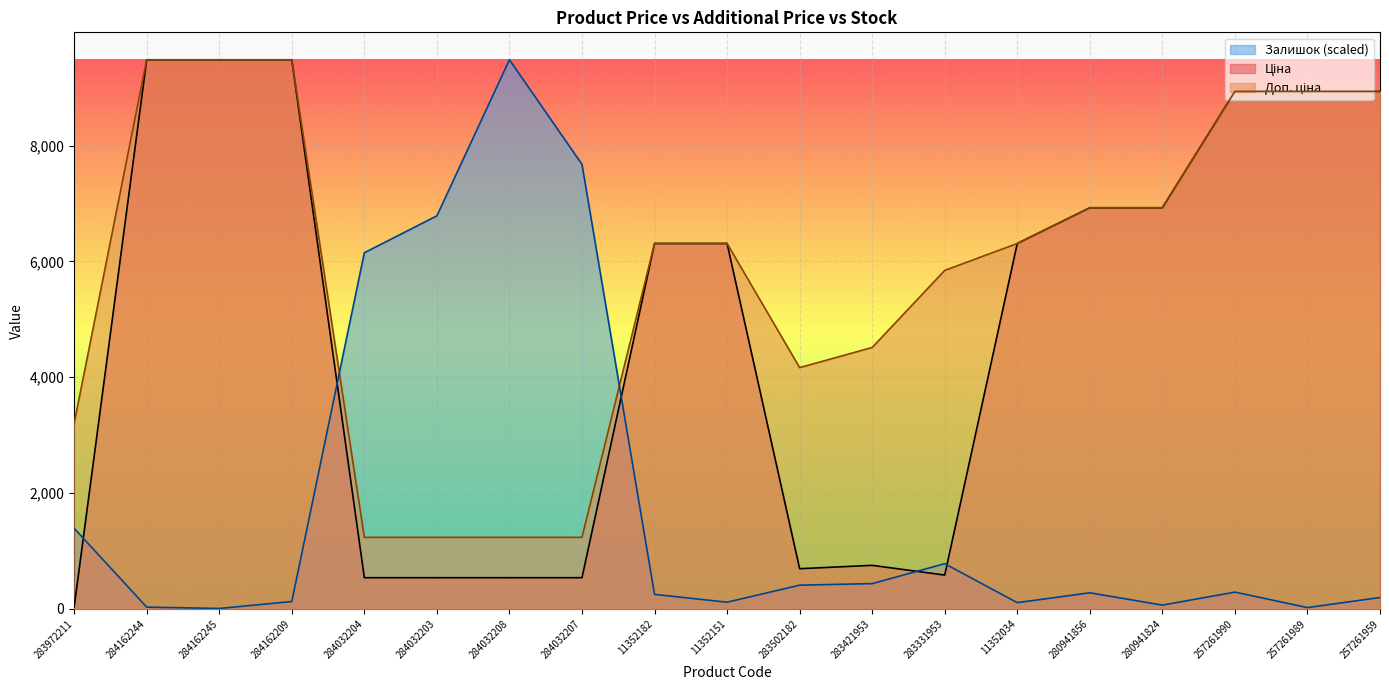

At which category is the sum across all series the highest?

284162209